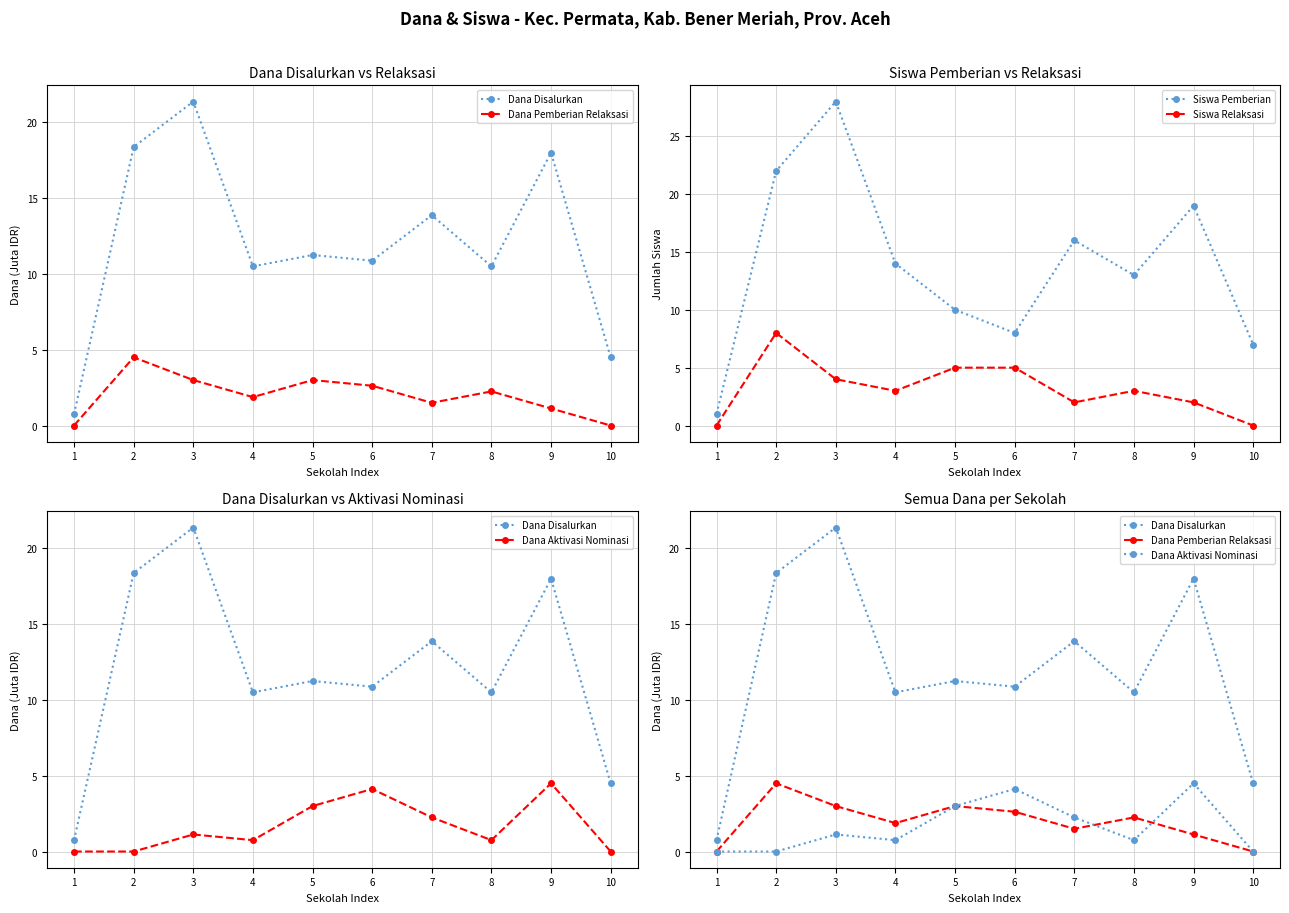

True or false: Dana Disalurkan and Dana Pemberian Relaksasi intersect in this chart.

False